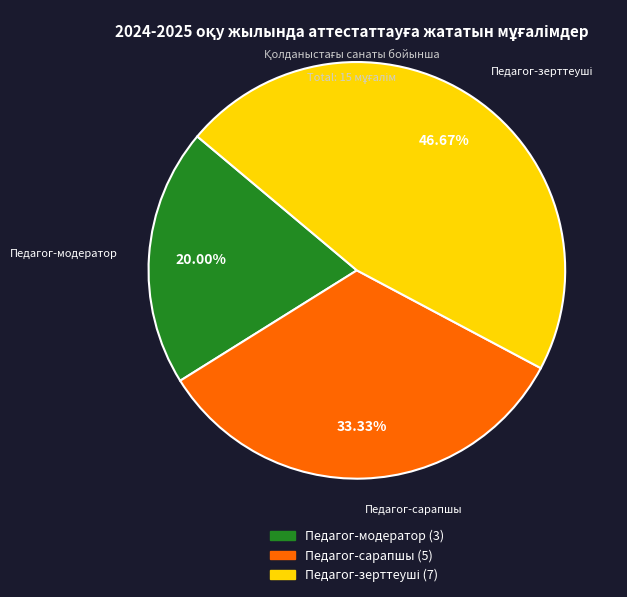

Combined, do Педагог-сарапшы and Педагог-модератор account for over 50%?

Yes